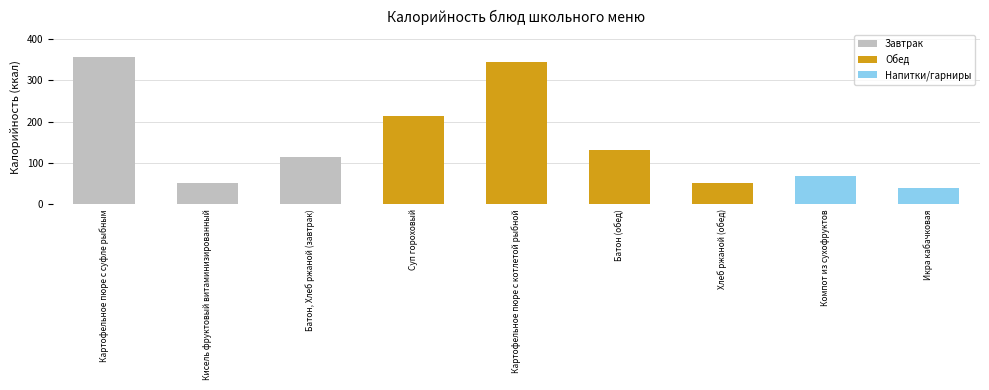

Where is the data nearest to the value 198?

Суп гороховый